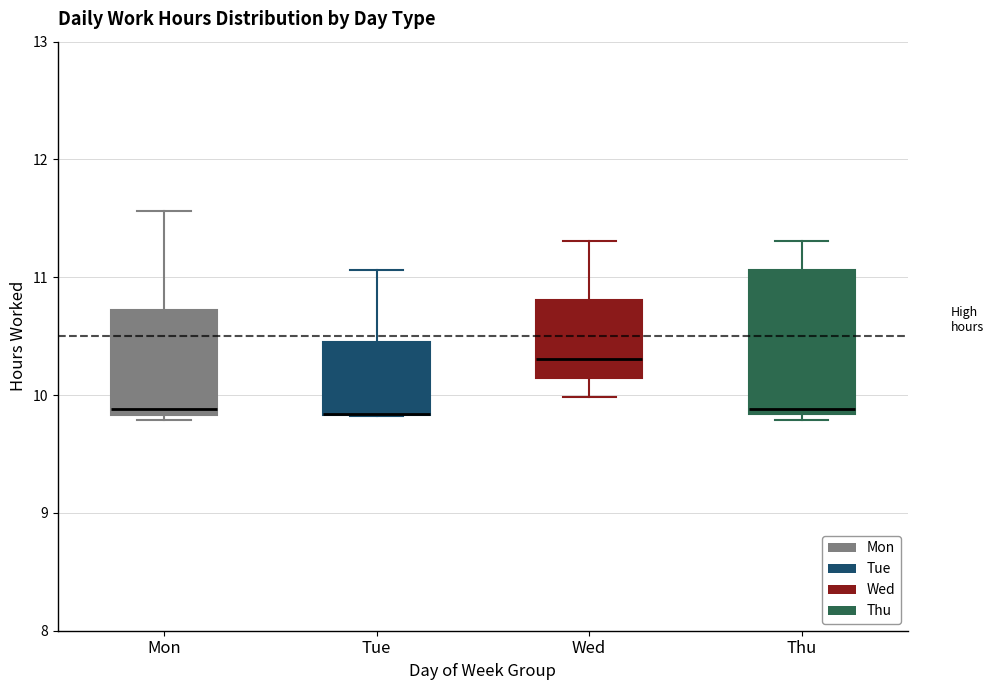

Reading left to right, read every box against the y-axis: the position of its median line, the range the box covers, and the ends of its whiskers. The values are not printed on the chart, so give them approximately, as read against the axis.

Mon: median 9.9, box 9.8 to 10.7, whiskers 9.8 (just below the box's lower edge) to 11.6
Tue: median 9.8 (drawn on the box's lower edge), box 9.8 to 10.5, whiskers 9.8 to 11.1
Wed: median 10.3, box 10.1 to 10.8, whiskers 10.0 to 11.3
Thu: median 9.9, box 9.8 to 11.1, whiskers 9.8 (just below the box's lower edge) to 11.3